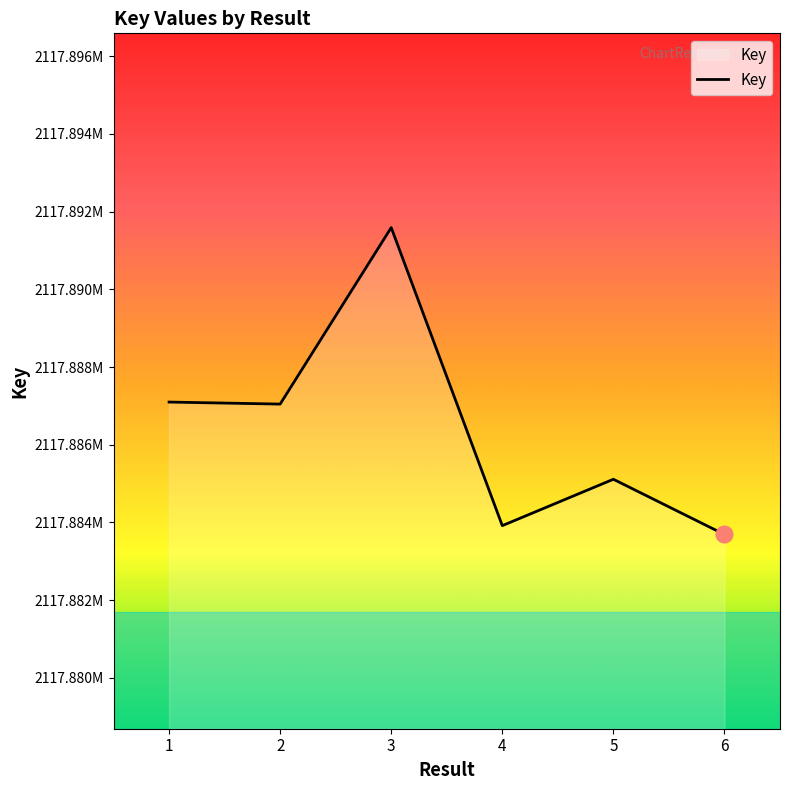

Does the chart display data point markers on the line(s)?

No